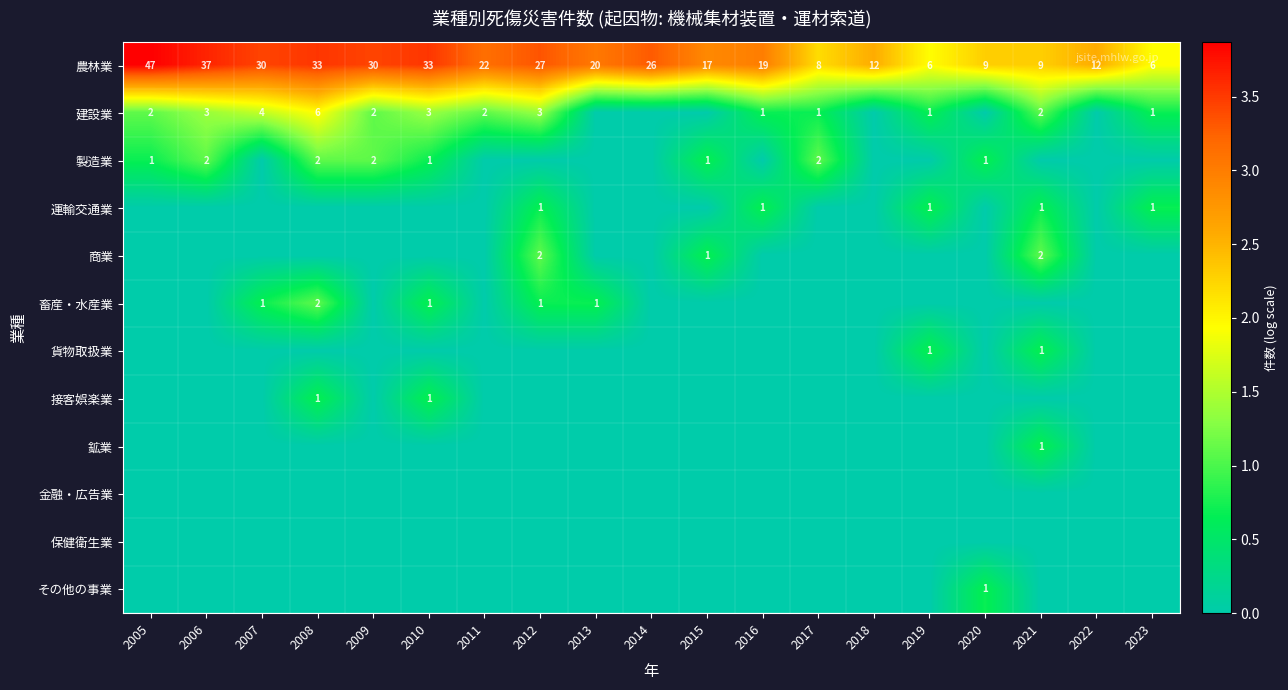

What is the difference between the second highest and minimum values in the 農林業 series?

31